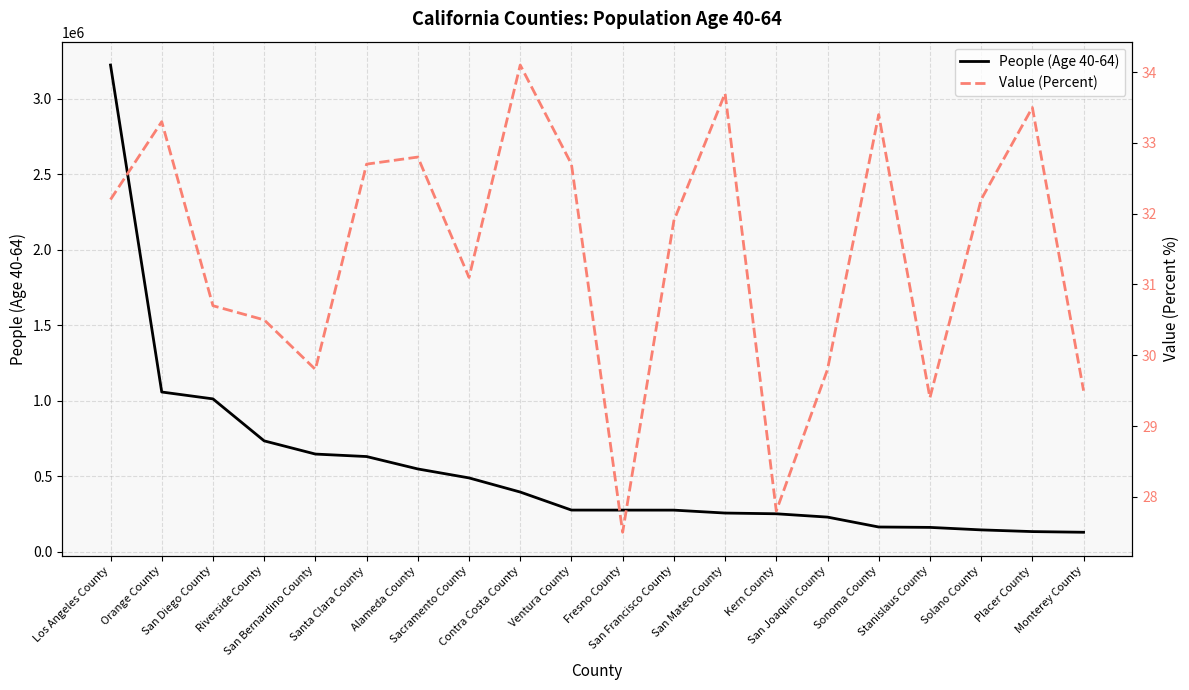

Which category has the highest value across all series?

Los Angeles County